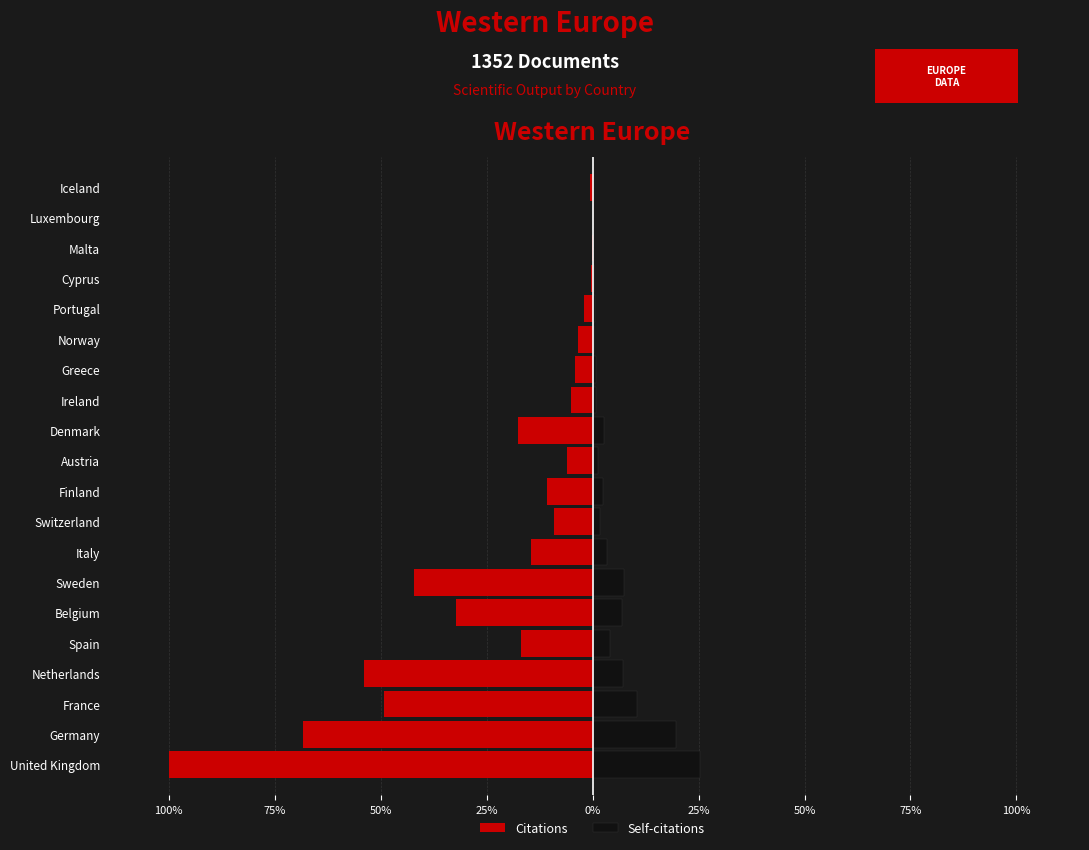

Reading left to right, list all the values displayed in this chart.

Citations: -100.0	-68.3	-49.3	-54.1	-17.0	-32.2	-42.0	-14.7	-9.1	-10.7	-6.1	-17.6	-5.1	-4.1	-3.5	-2.0	-0.5	-0.1	-0.0	-0.6
Self-citations: 25.3	19.6	10.5	7.2	4.1	6.9	7.4	3.3	1.8	2.5	1.2	2.8	0.7	0.8	0.4	0.5	0.2	0.1	0.0	0.1